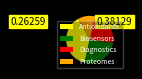

How many slices are in this pie chart?

4